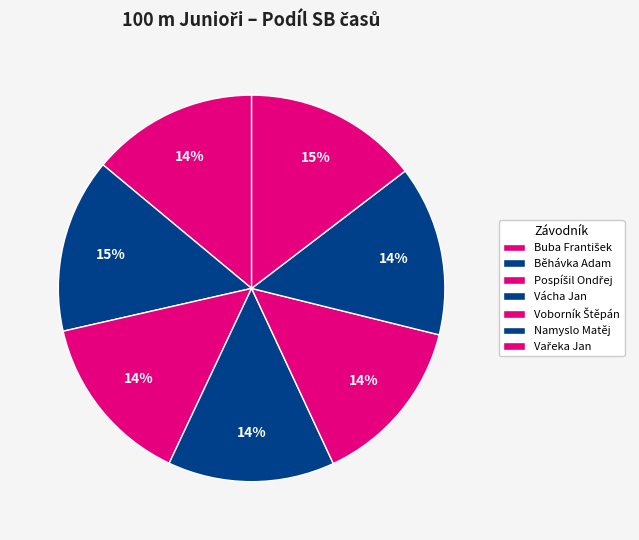

Is there a majority slice in this chart?

No